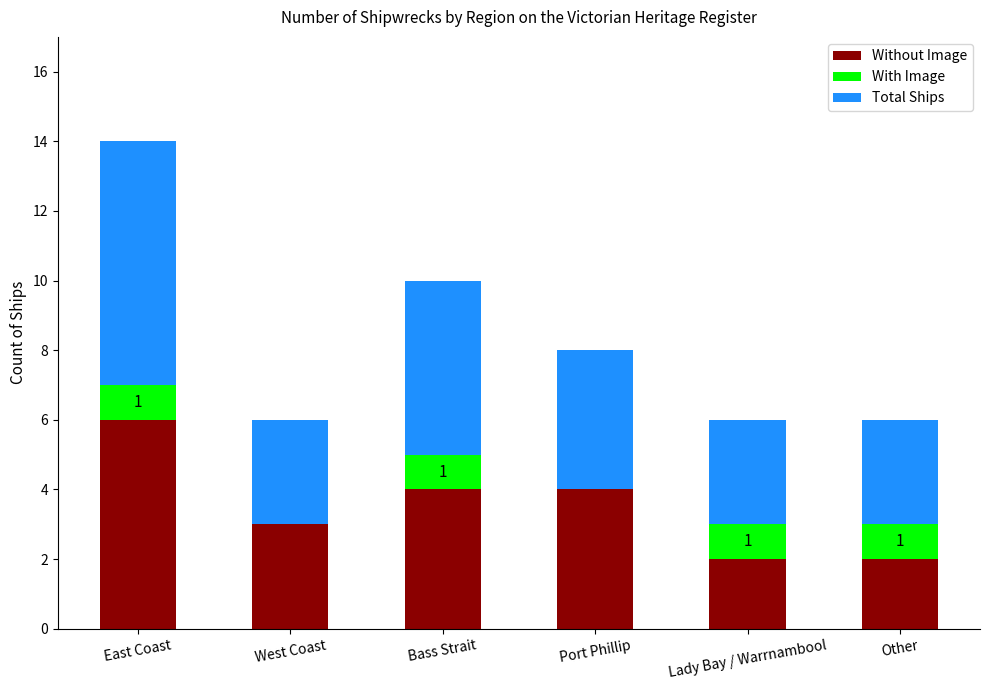

The Without Image series shows 2 at Other. True or false?

True